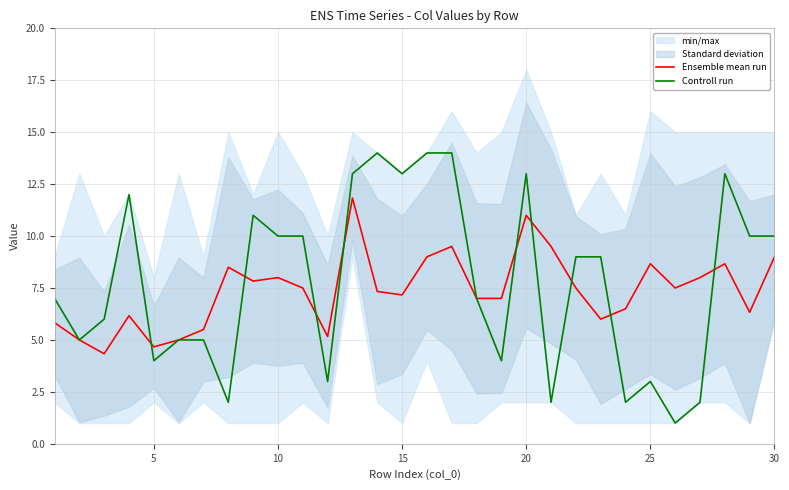

What is the minimum value for Ensemble mean run?

4.3